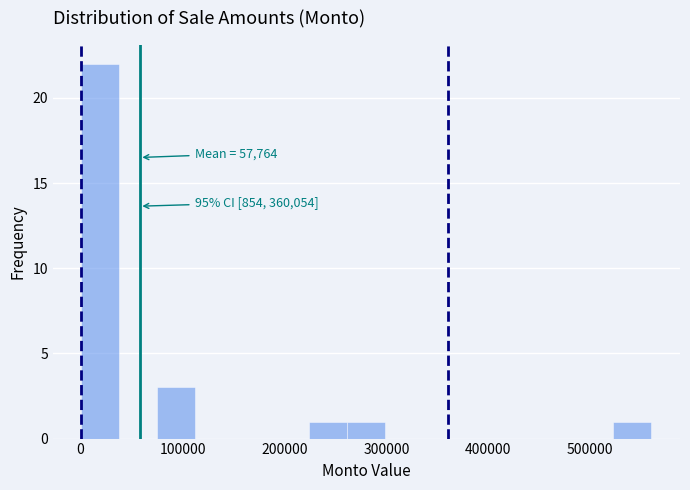

Read against the x-axis, roughly where is the centre of the tallest bar?

20000